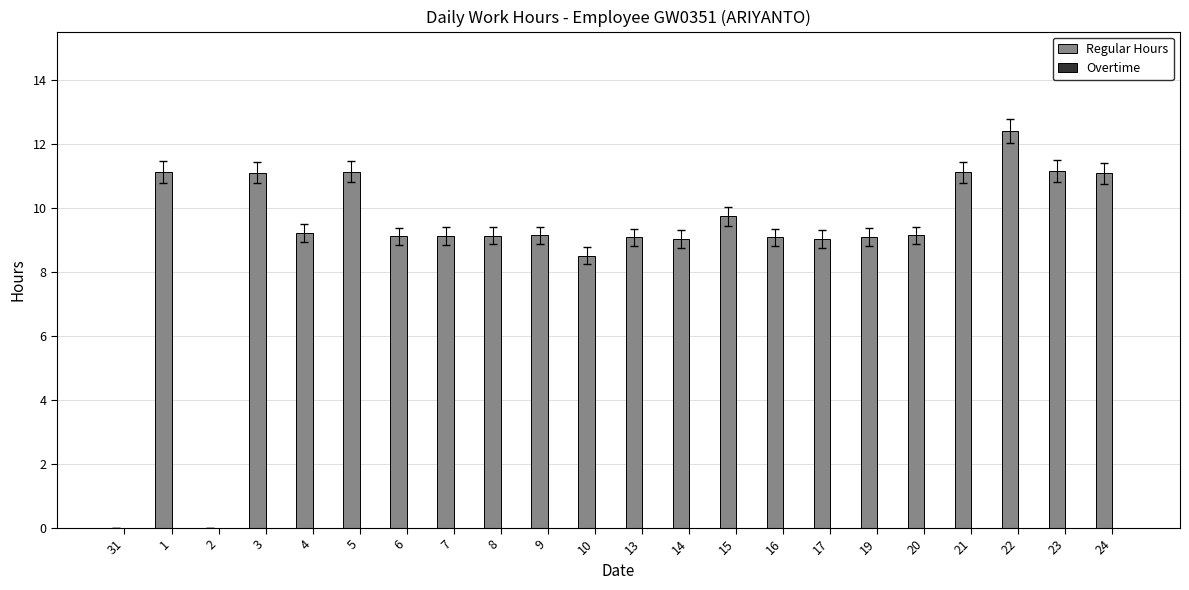

How many series are shown in this chart?

1